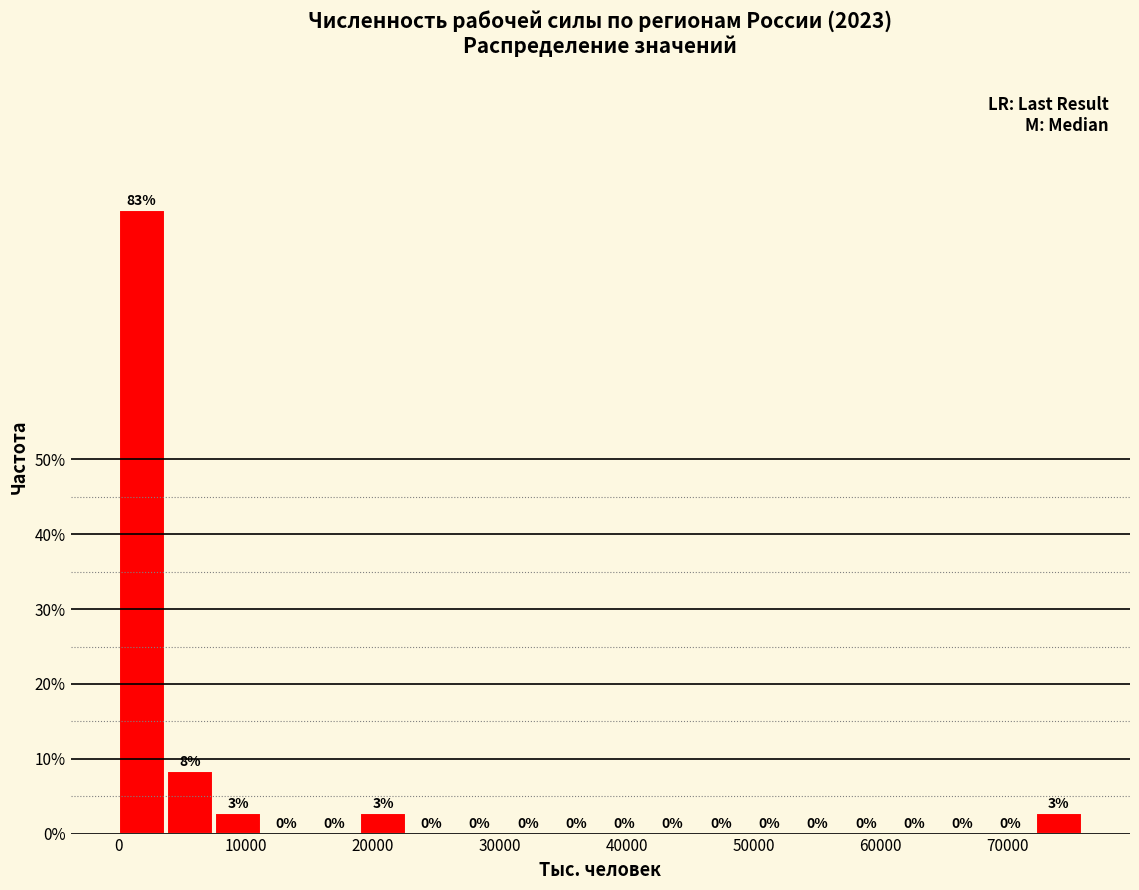

Read against the x-axis, roughly where is the centre of the tallest bar?

2000